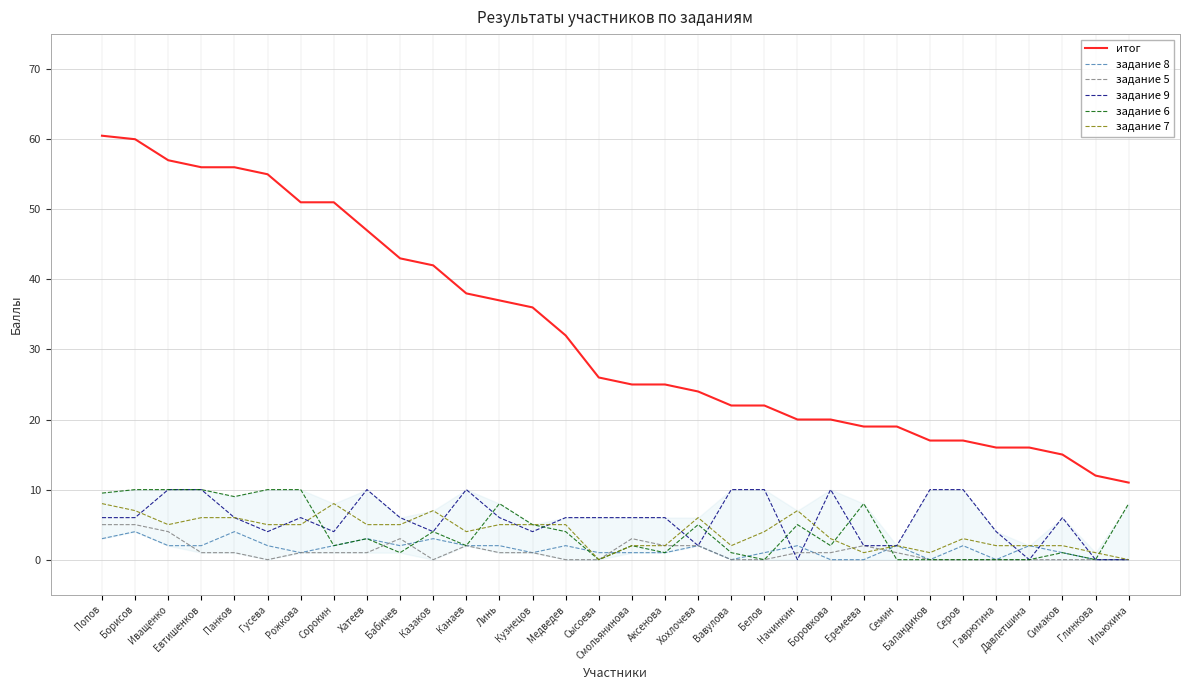

What is the difference between the задание 9 values at Начинкин and Борисов?

6.0